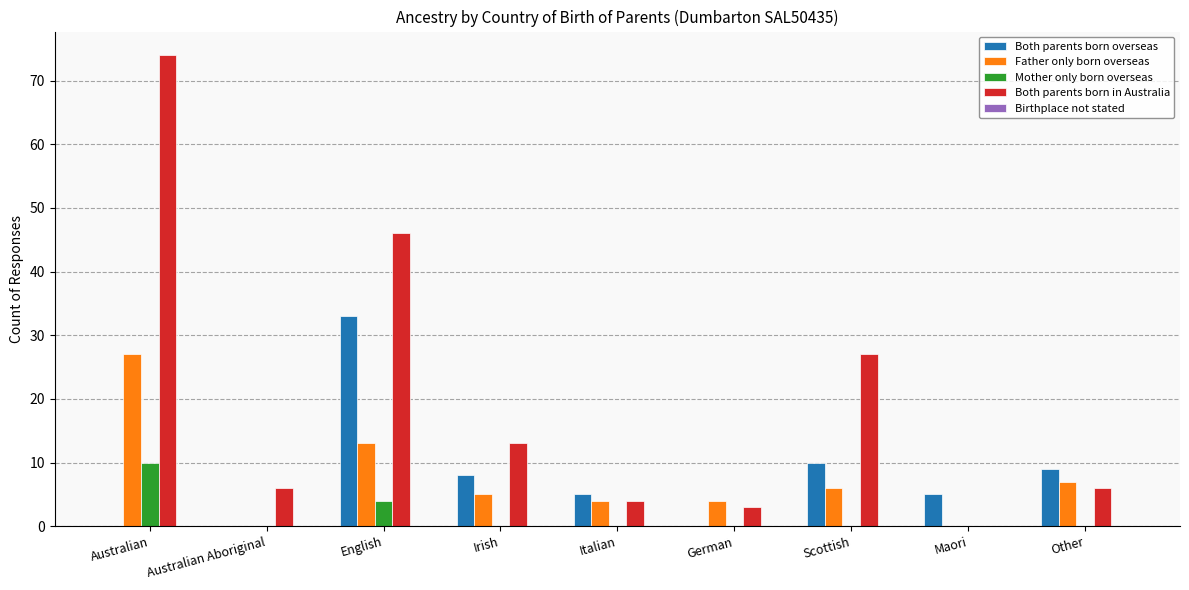

Between Maori and Other, which series saw the biggest shift?

Father only born overseas